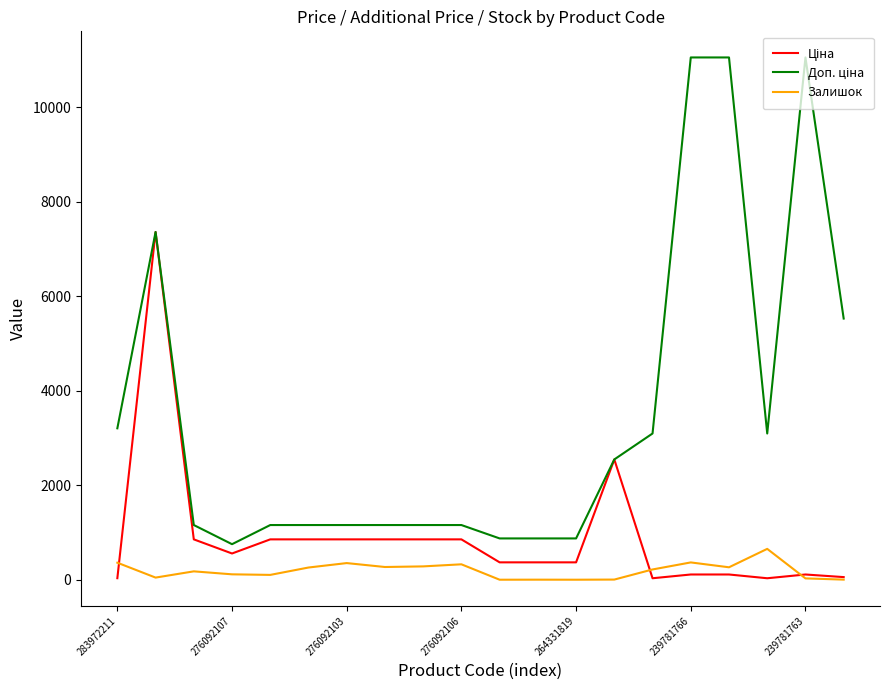

What is the greatest value displayed?

11055.0